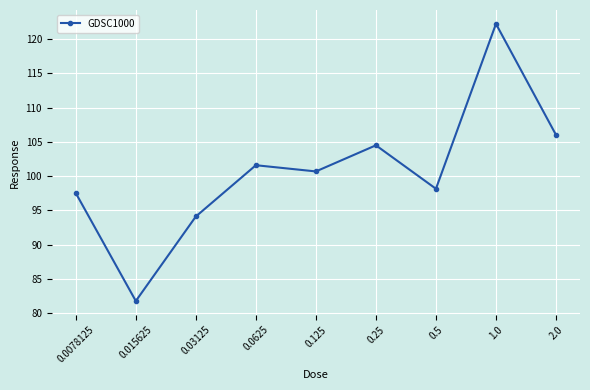

Reading right to left, extract all data points from this chart.

2.0=106.0	1.0=122.2	0.5=98.1	0.25=104.5	0.125=100.7	0.0625=101.6	0.03125=94.1	0.015625=81.8	0.0078125=97.5